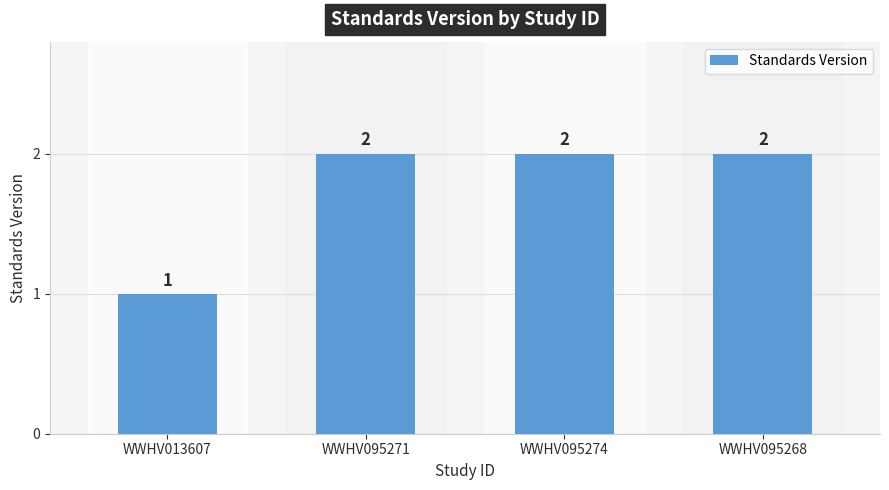

What is the label of the 2nd bar from the left?

WWHV095271